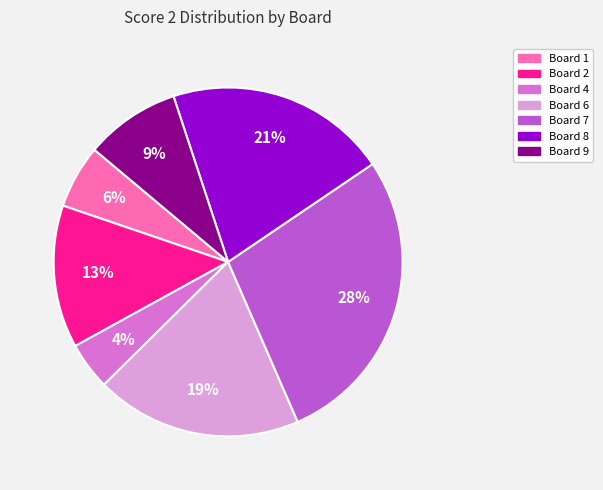

To the nearest percent, what is the difference between the largest and smallest slice percentages?

24%